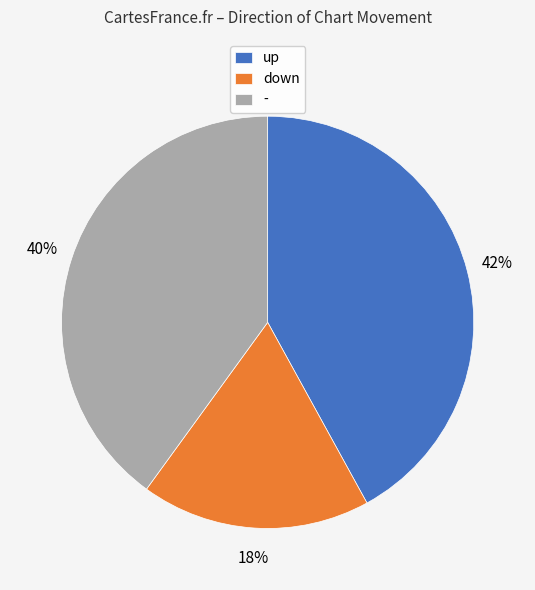

Which category has the biggest portion of the pie?

up